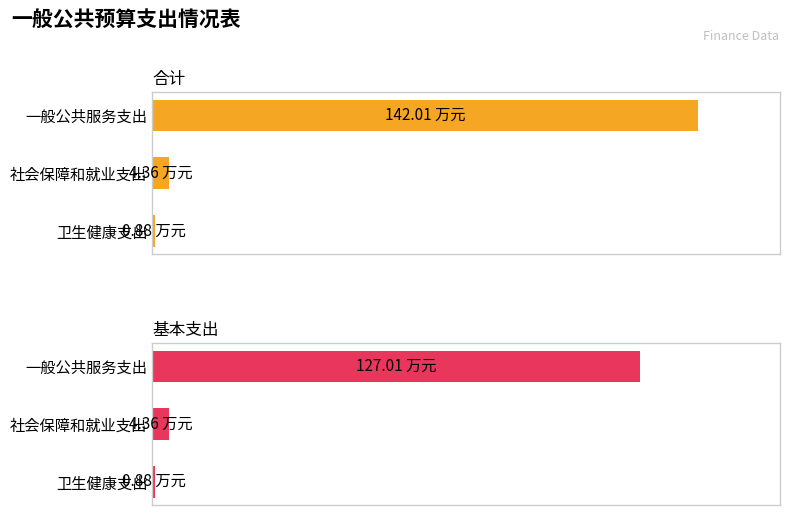

Reading left to right, list all the values displayed in this chart.

合计: 142.0	4.4	0.9
基本支出: 127.0	4.4	0.9